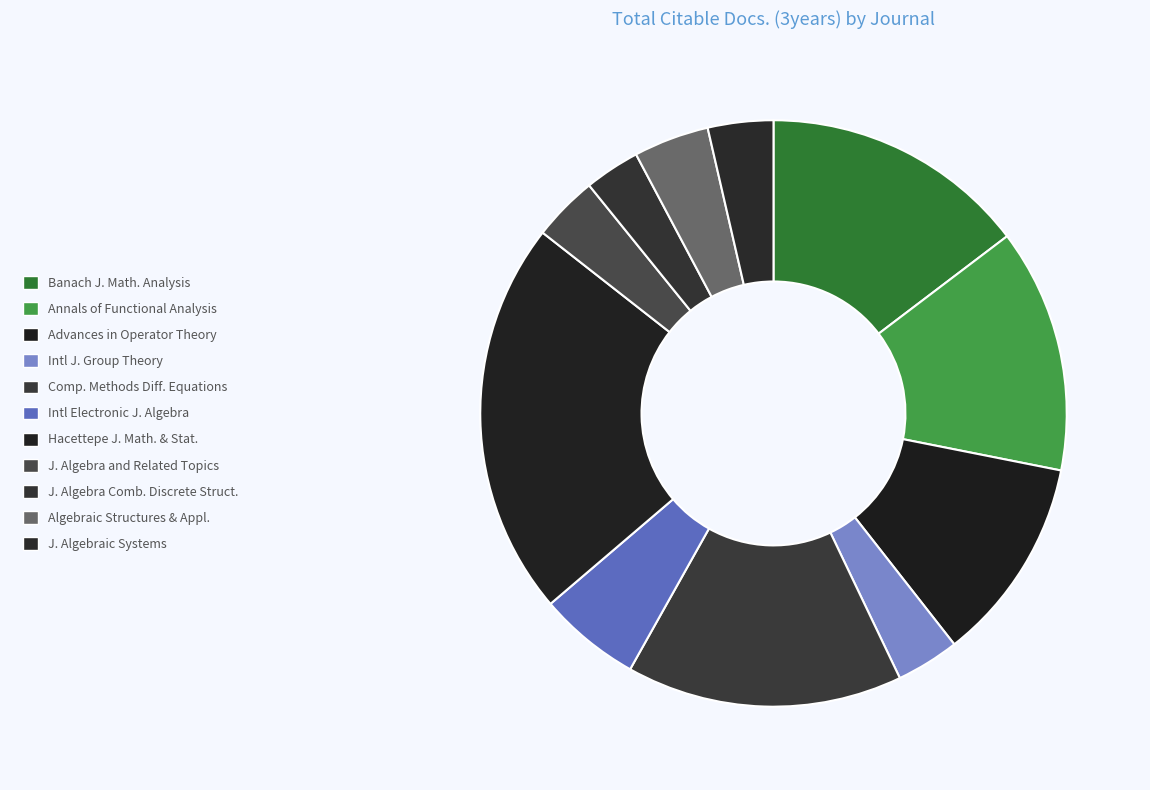

Which category has the smallest portion of the pie?

Journal of Algebra Combinatorics Discrete Structures